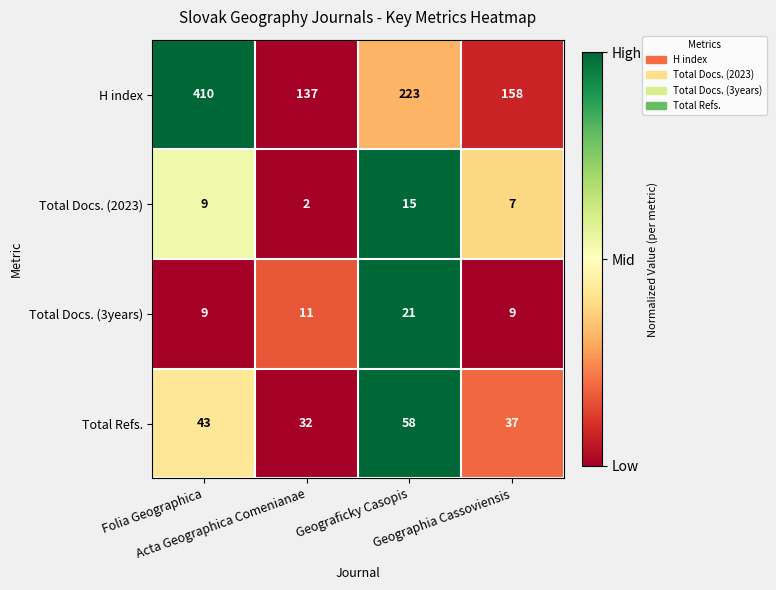

At Geographia Cassoviensis, list the series in order from smallest to largest.

Total Docs. (2023), Total Docs. (3years), Total Refs., H index